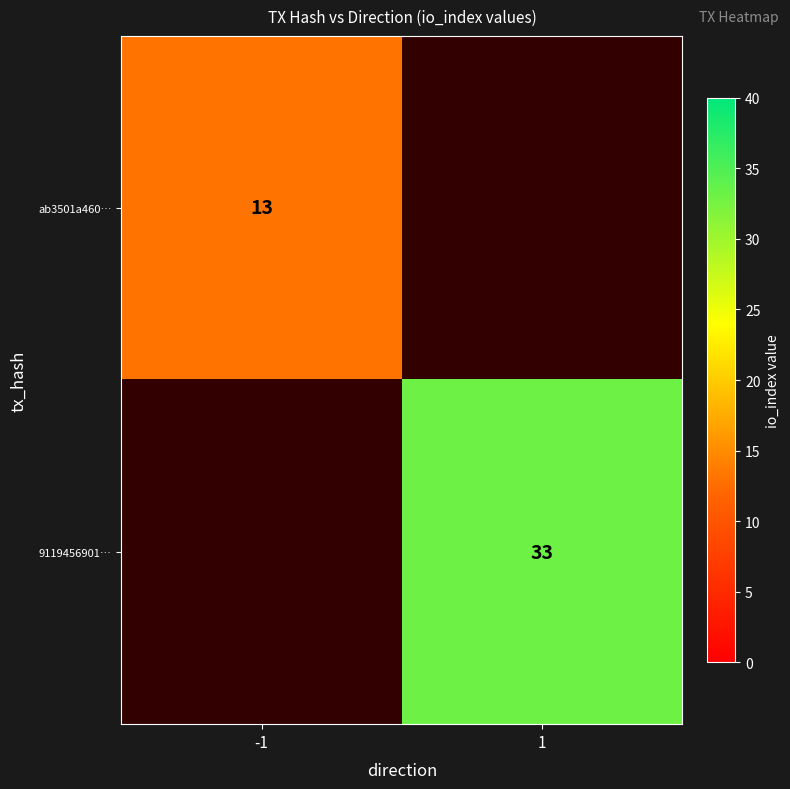

The 9119456901… series shows 59 at 1. True or false?

False